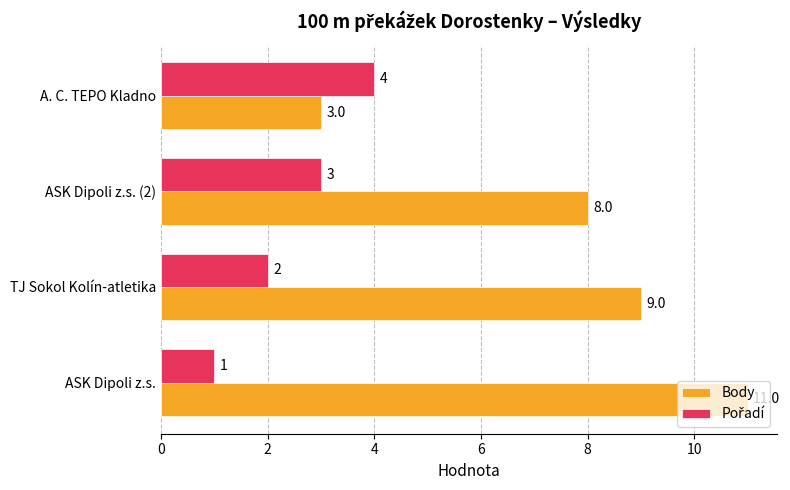

What value does the Body series have at A. C. TEPO Kladno?

3